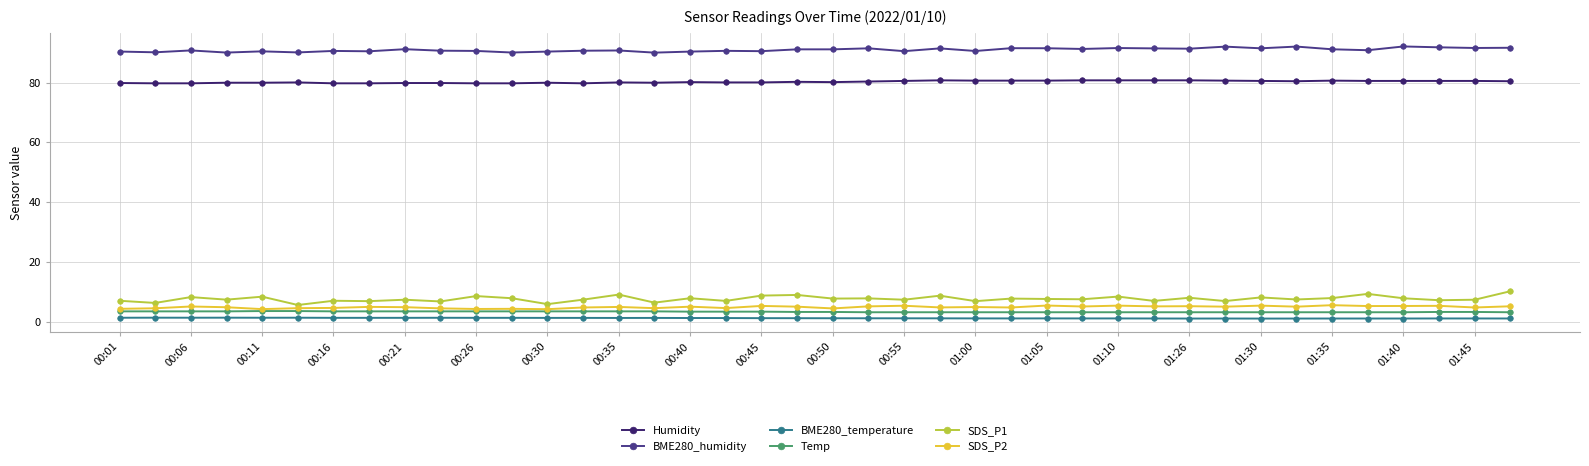

True or false: SDS_P1 has more than 1 points higher than both neighbors.

True